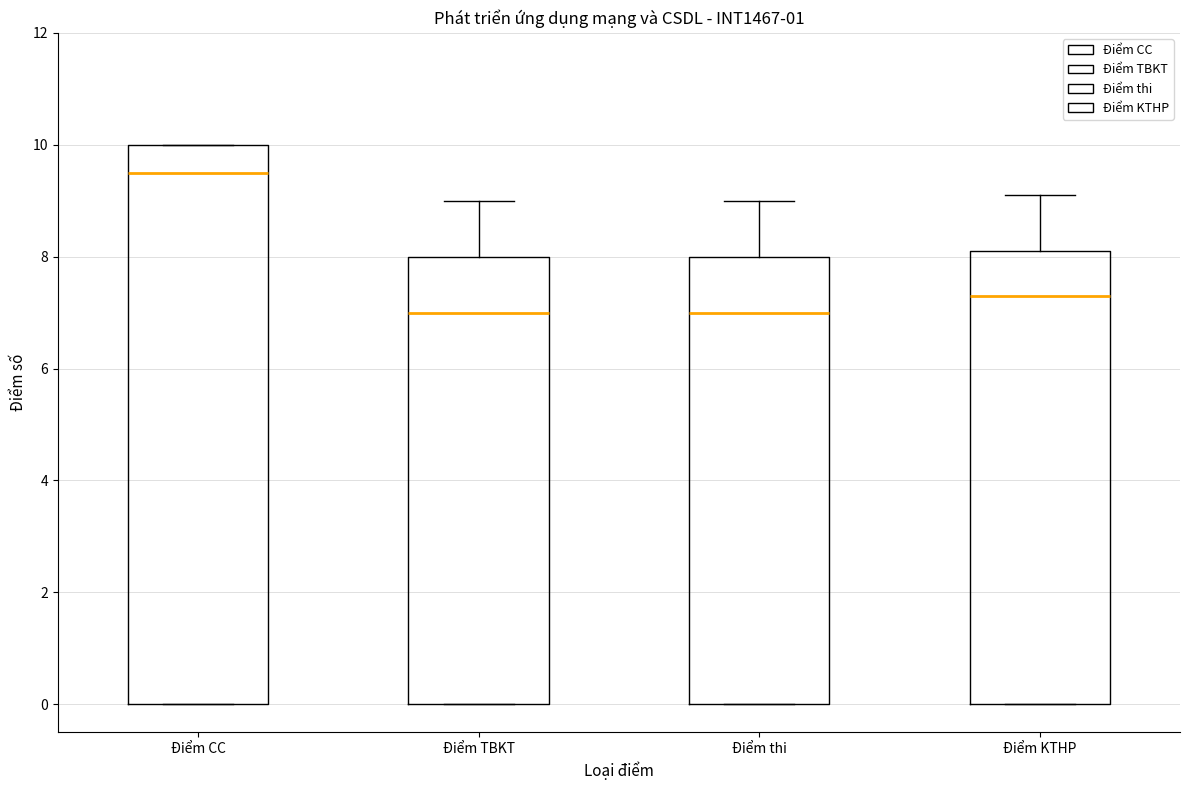

Reading left to right, read every box against the y-axis: the position of its median line, the range the box covers, and the ends of its whiskers. The values are not printed on the chart, so give them approximately, as read against the axis.

Điểm CC: median 9.6, box 0.0 to 10.0, whiskers 0.0 to 10.0
Điểm TBKT: median 7.0, box 0.0 to 8.0, whiskers 0.0 to 9.0
Điểm thi: median 7.0, box 0.0 to 8.0, whiskers 0.0 to 9.0
Điểm KTHP: median 7.4, box 0.0 to 8.2, whiskers 0.0 to 9.2